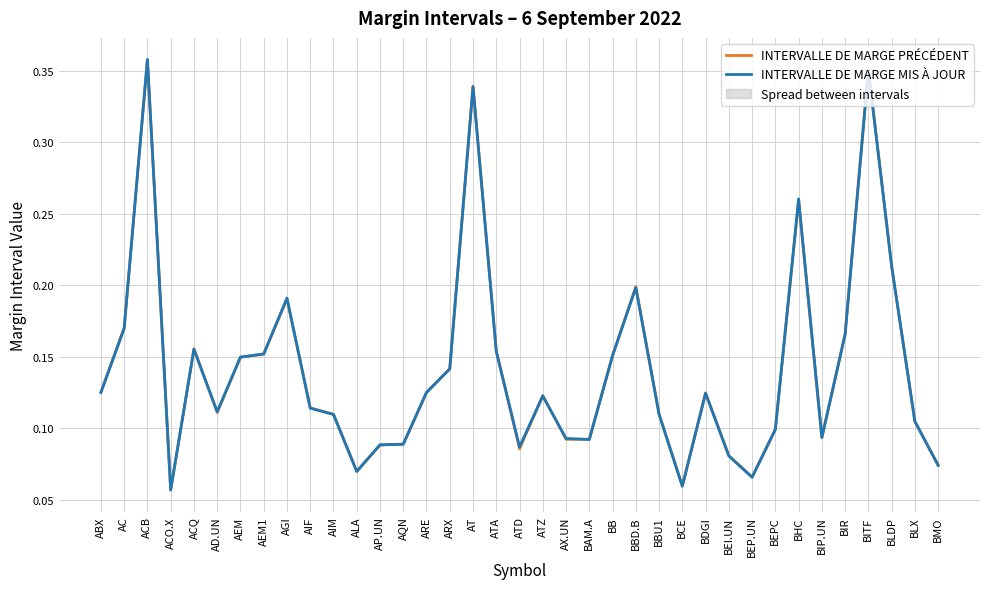

After their last crossing, which series has the higher values: INTERVALLE DE MARGE PRÉCÉDENT or INTERVALLE DE MARGE MIS À JOUR?

INTERVALLE DE MARGE PRÉCÉDENT